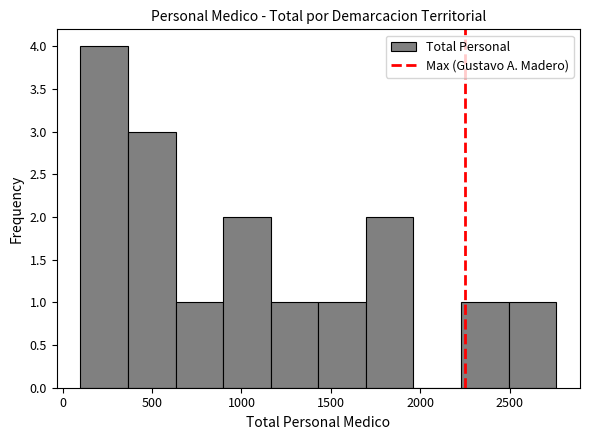

Which range on the x-axis has the tallest bar?

100 to 350